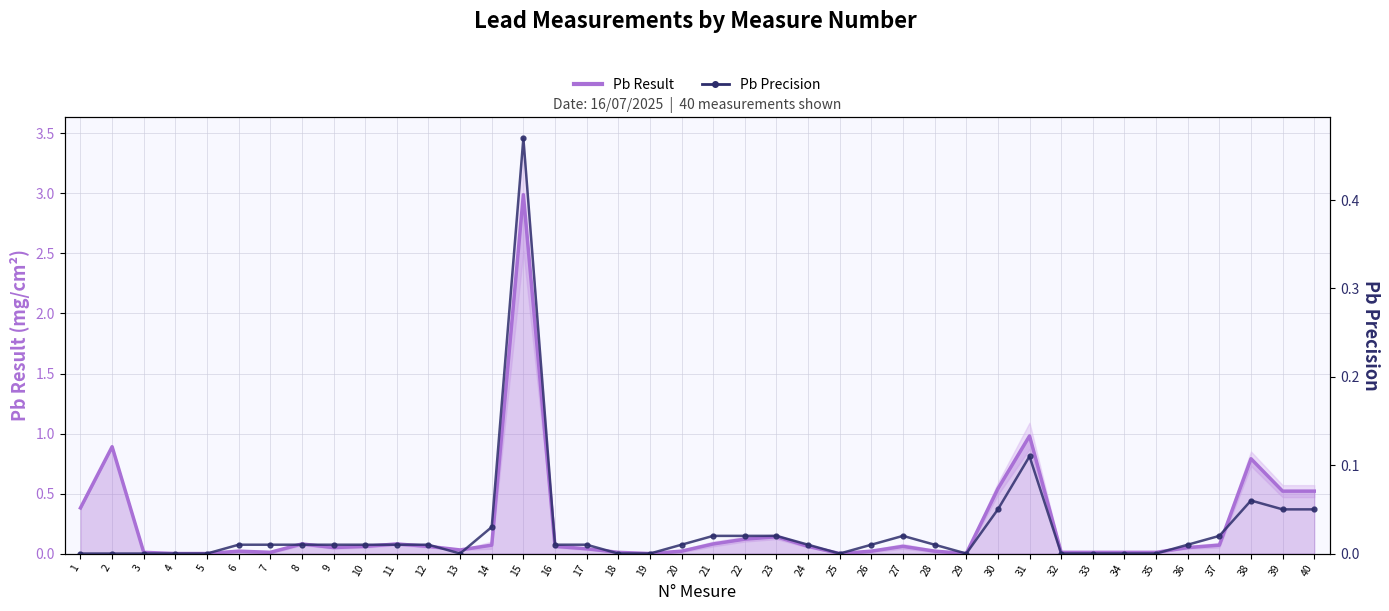

True or false: Pb Precision and Pb Result cross at least once.

False